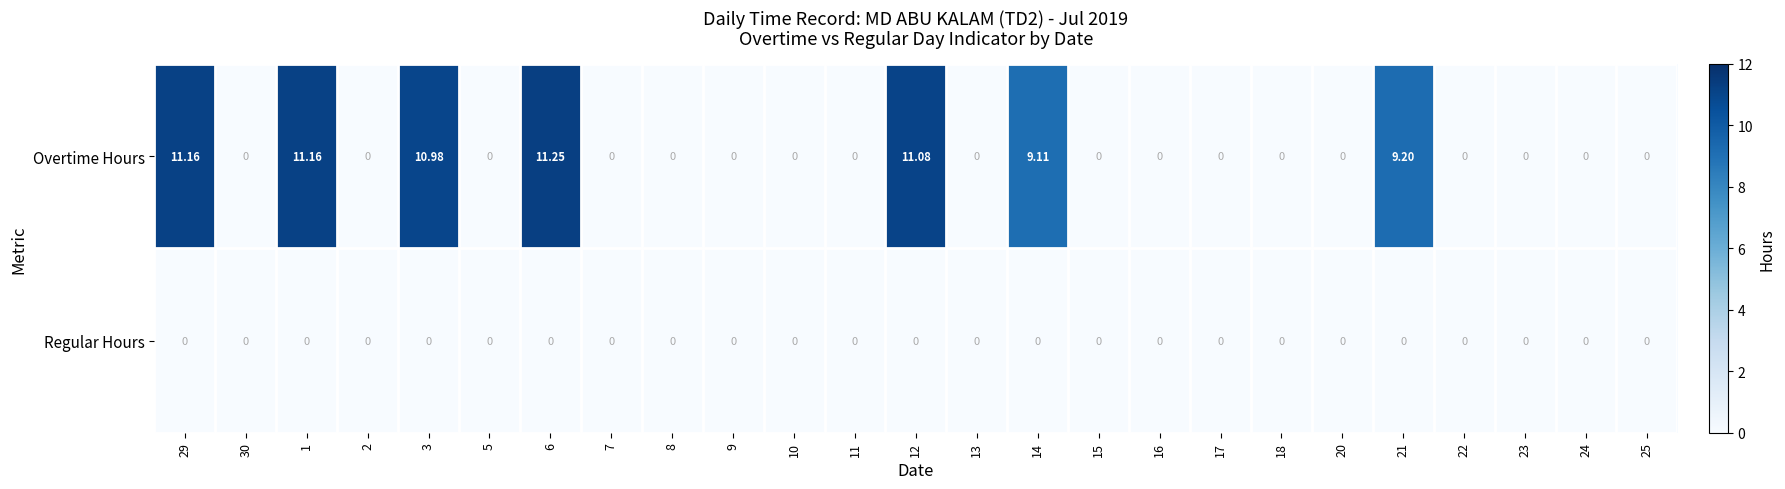

At 3, list the series in order from smallest to largest.

Regular Hours, Overtime Hours